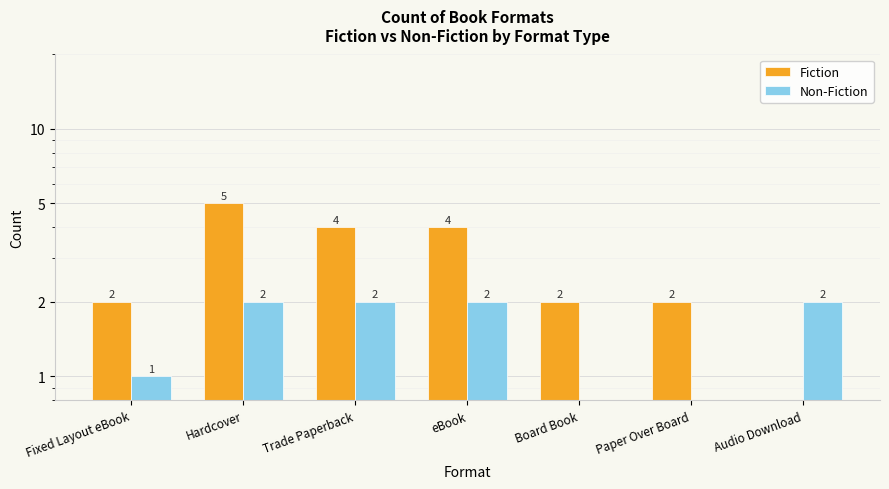

What is the difference between the maximum and minimum values in the Fiction series?

5